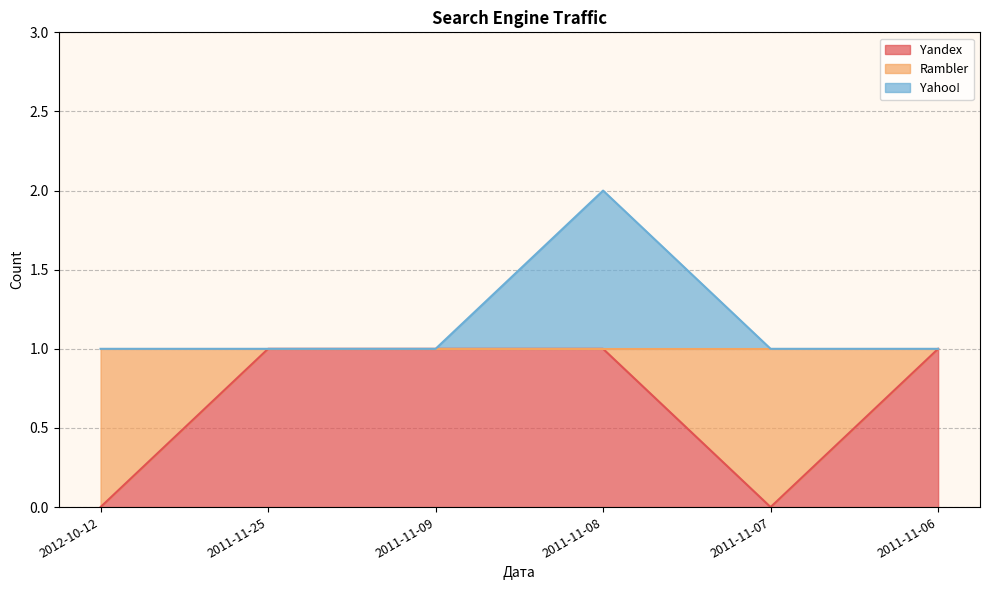

The Yandex series shows 1 at 2011-11-06. True or false?

True